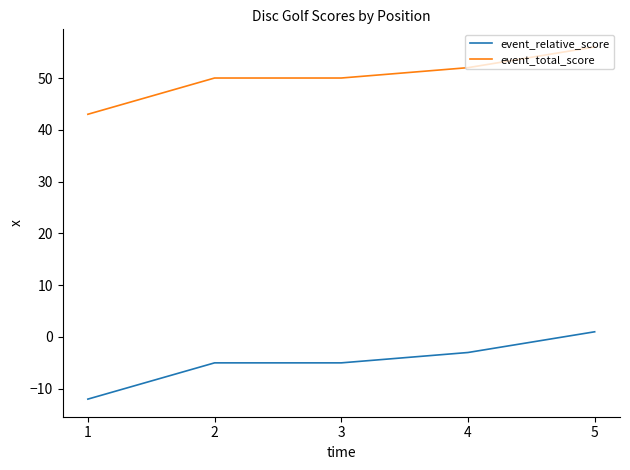

Is it true that event_total_score equals 33 at 5?

False